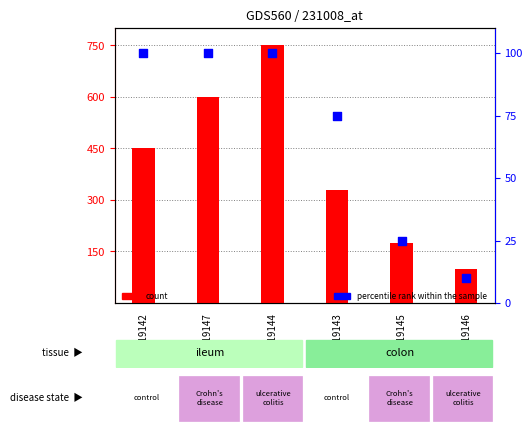

At how many categories does at least one series exceed 20?

6